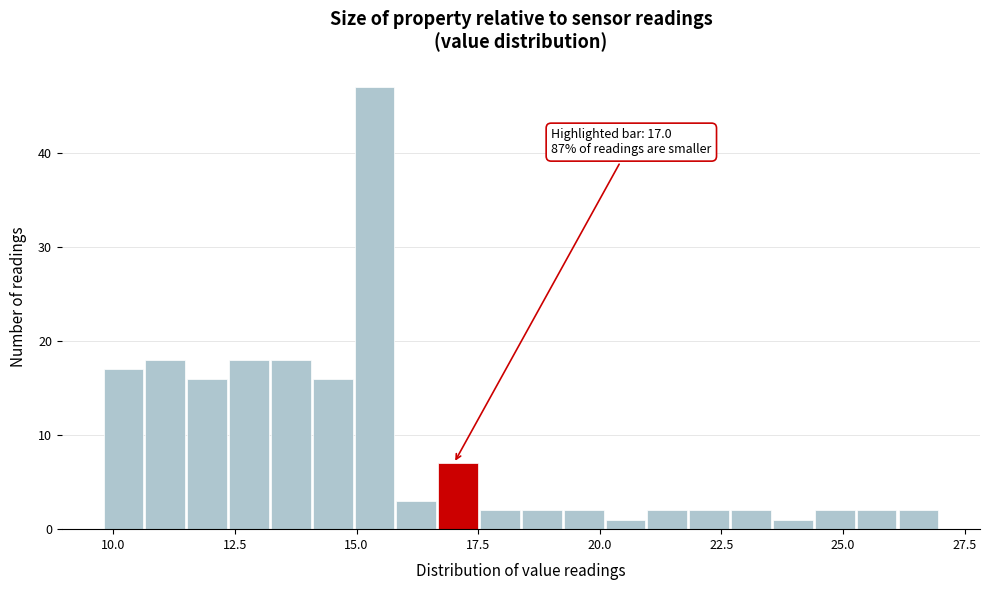

Around what value on the x-axis is the tallest bar? Give the approximate position of its centre, as read against the axis.

15.5